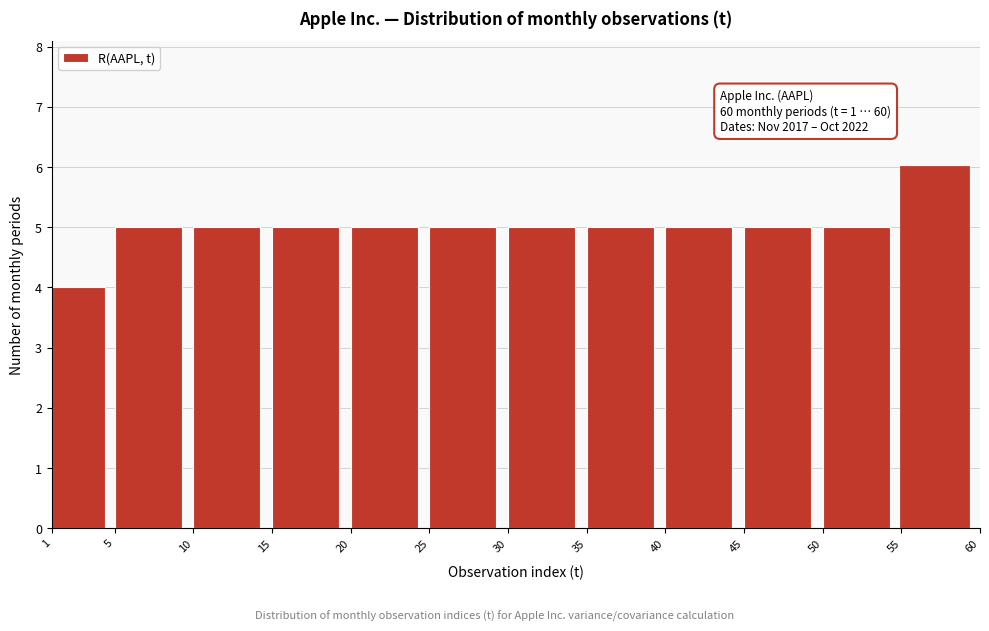

Over which range of the x-axis is the bar tallest?

55 to 60